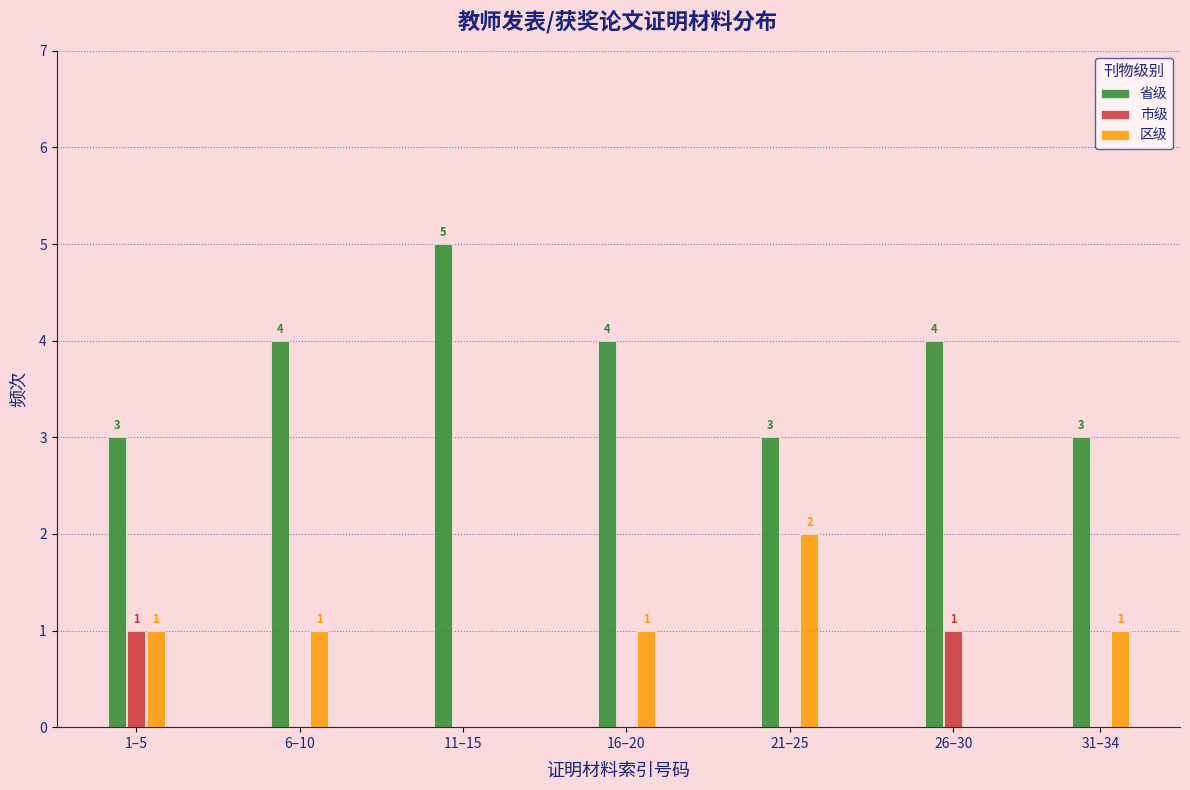

Reading left to right, transcribe all the data shown in this chart.

省级: 1–5=3	6–10=4	11–15=5	16–20=4	21–25=3	26–30=4	31–34=3
市级: 1–5=1	6–10=0	11–15=0	16–20=0	21–25=0	26–30=1	31–34=0
区级: 1–5=1	6–10=1	11–15=0	16–20=1	21–25=2	26–30=0	31–34=1